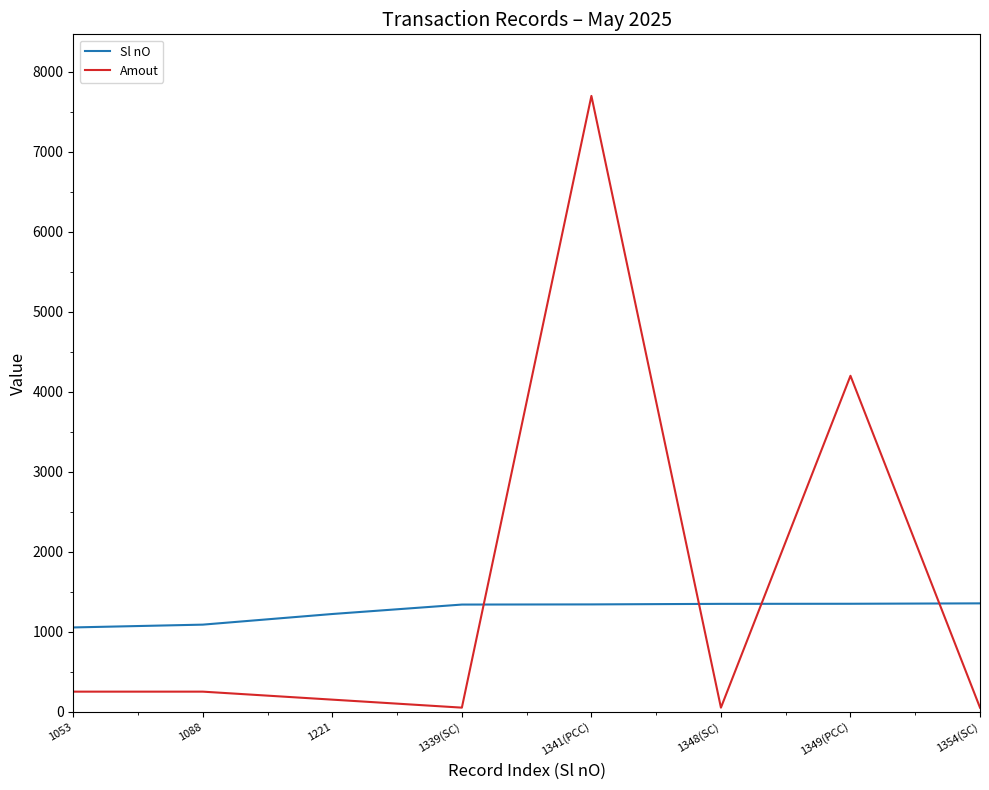

Is it true that Amout equals 4200 at 1349(PCC)?

True